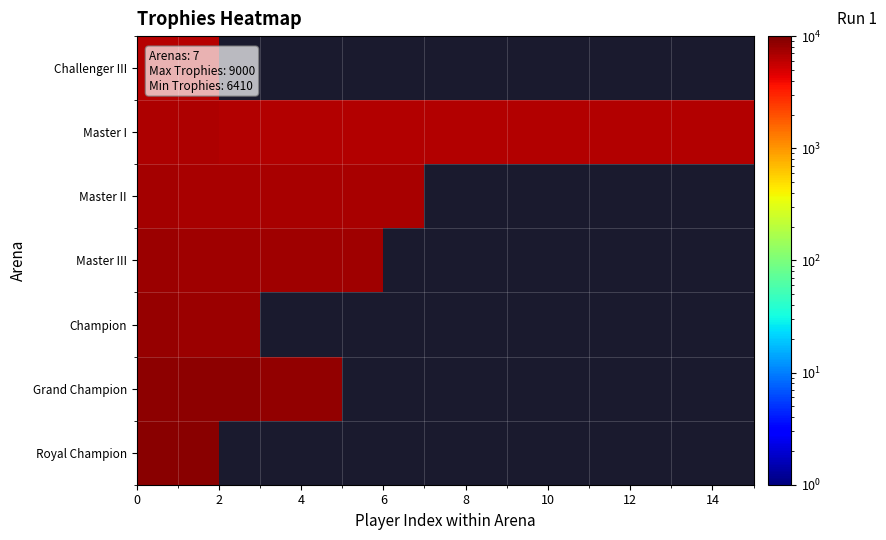

Rank the series by their maximum value, from lowest to highest.

Challenger III, Master I, Master II, Master III, Champion, Grand Champion, Royal Champion